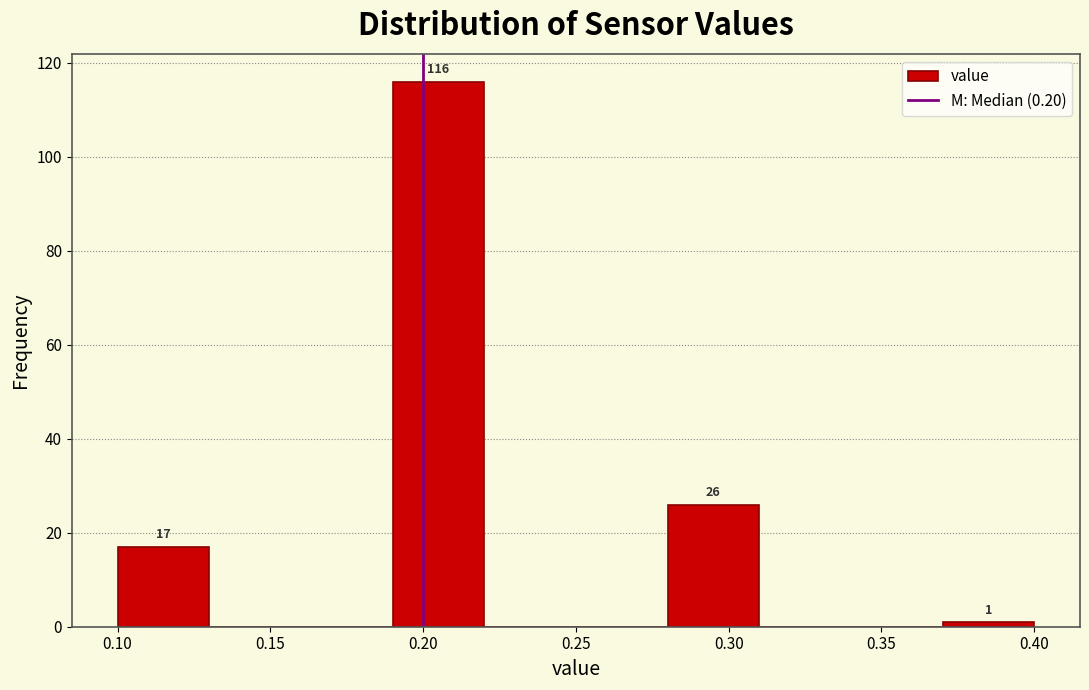

Which range on the x-axis has the tallest bar?

0.19 to 0.22